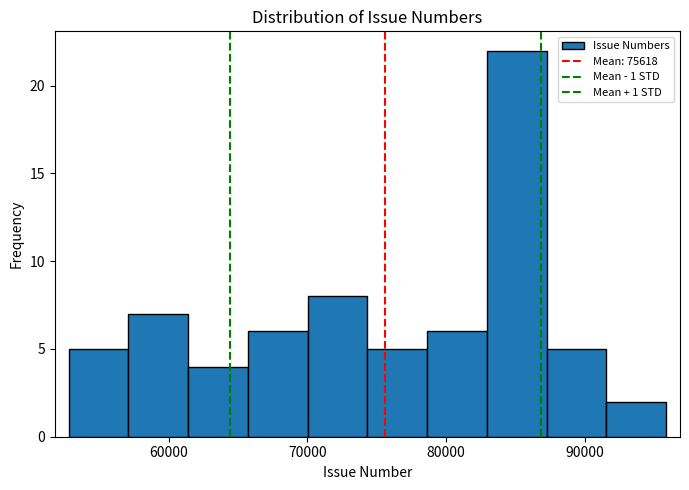

Reading left to right, list every bar in this chart as the range it spans on the x-axis followed by its height. Neither the bar edges nor the heights are printed on the chart, so give them approximately, as read against the axes.

53000 to 57000: 5
57000 to 61000: 7
61000 to 66000: 4
66000 to 70000: 6
70000 to 74000: 8
74000 to 79000: 5
79000 to 83000: 6
83000 to 87000: 22
87000 to 92000: 5
92000 to 96000: 2